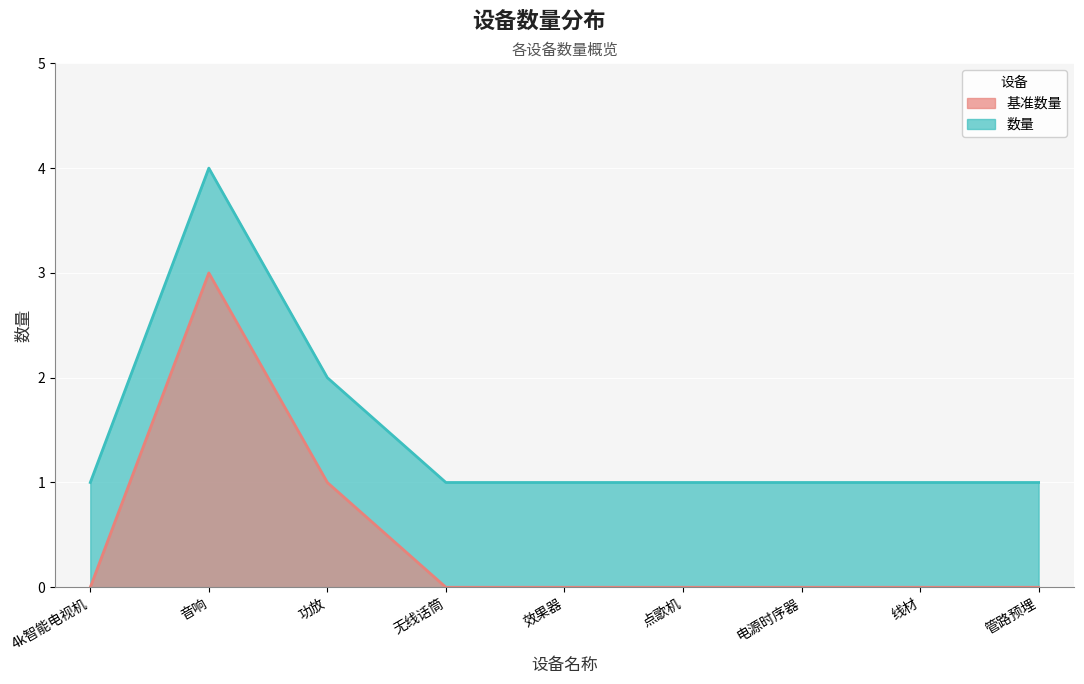

Count the number of values greater than 1.

2